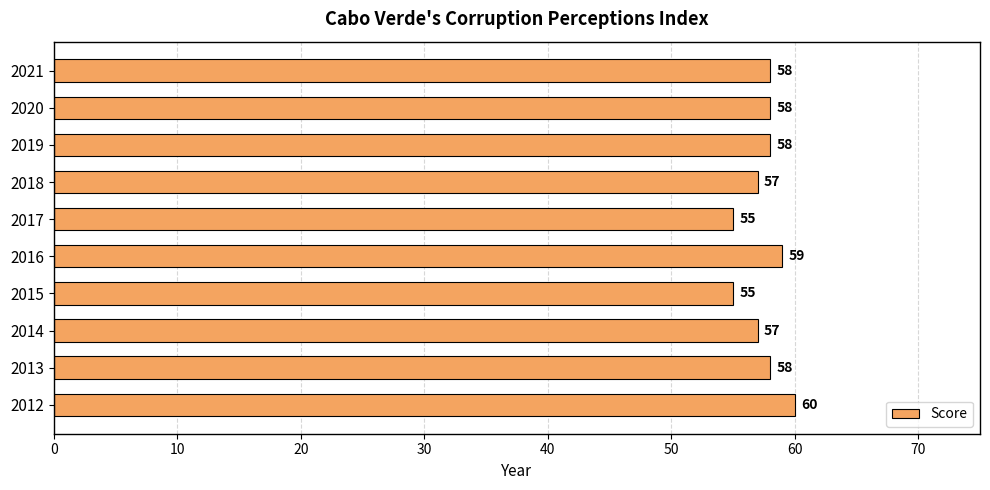

What is the sum of all values?

575